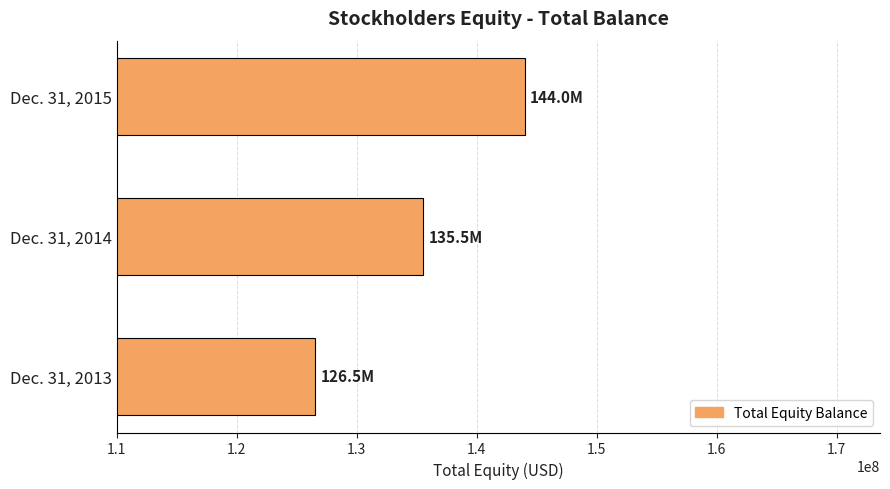

List the labels in order of value, largest first.

Dec. 31, 2015, Dec. 31, 2014, Dec. 31, 2013